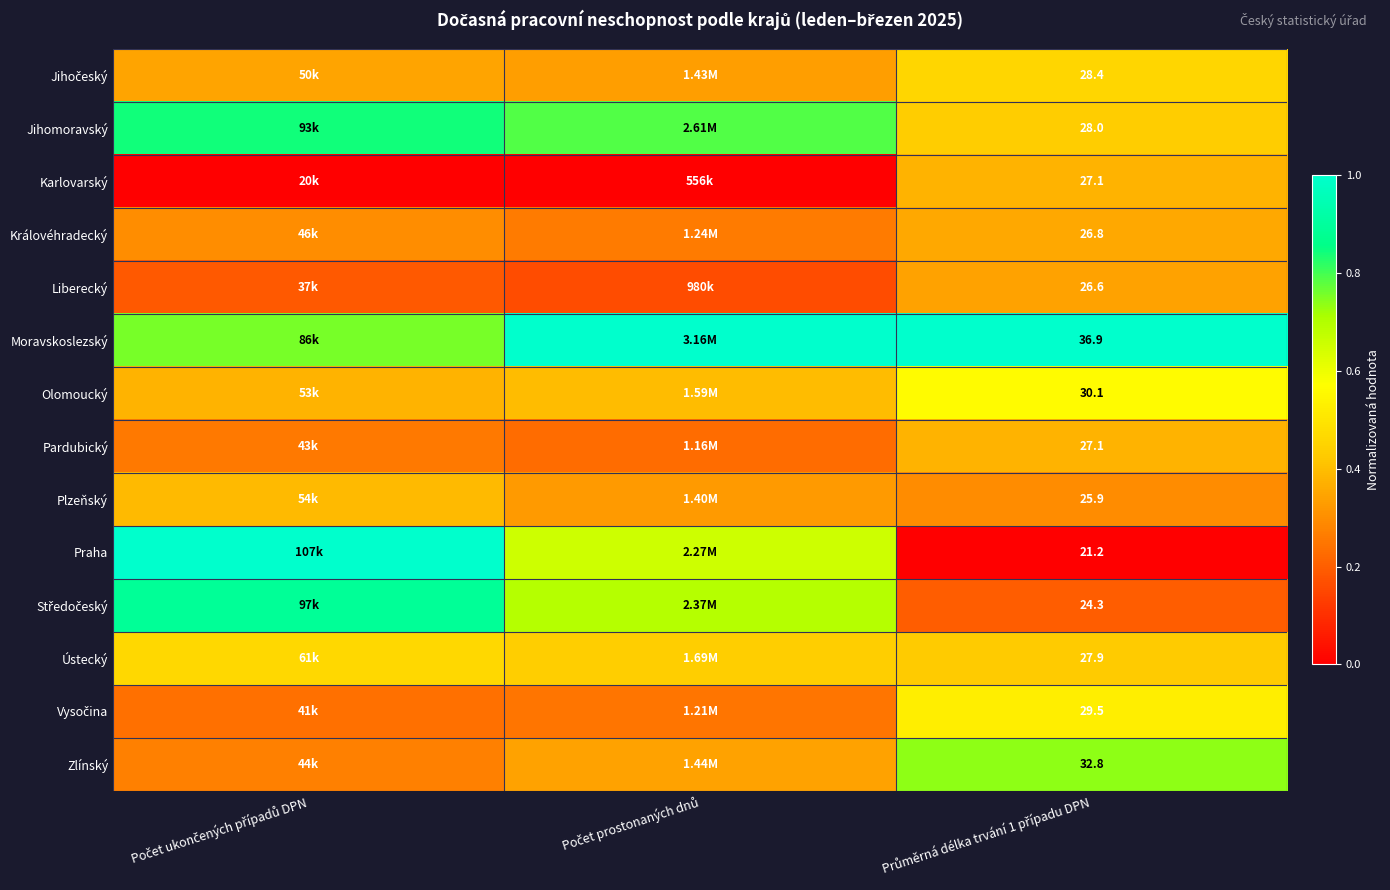

Which series has the largest total across all categories?

Moravskoslezský